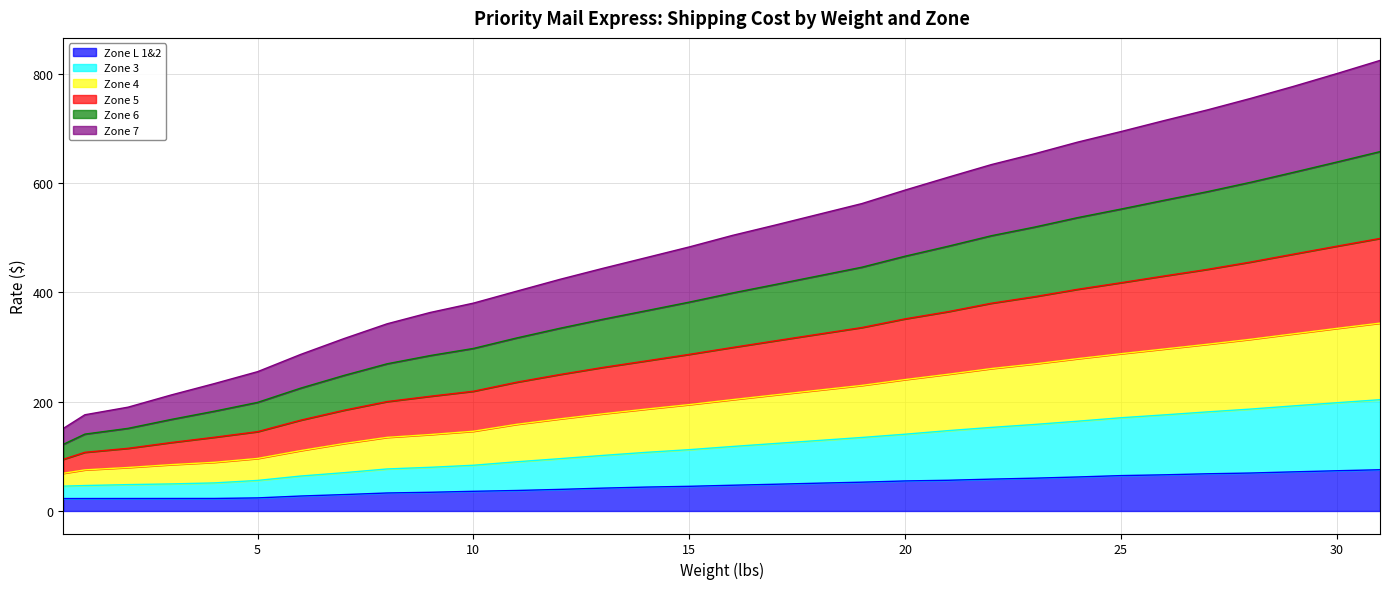

Is it true that Zone L 1&2 equals 73.6 at 30?

True